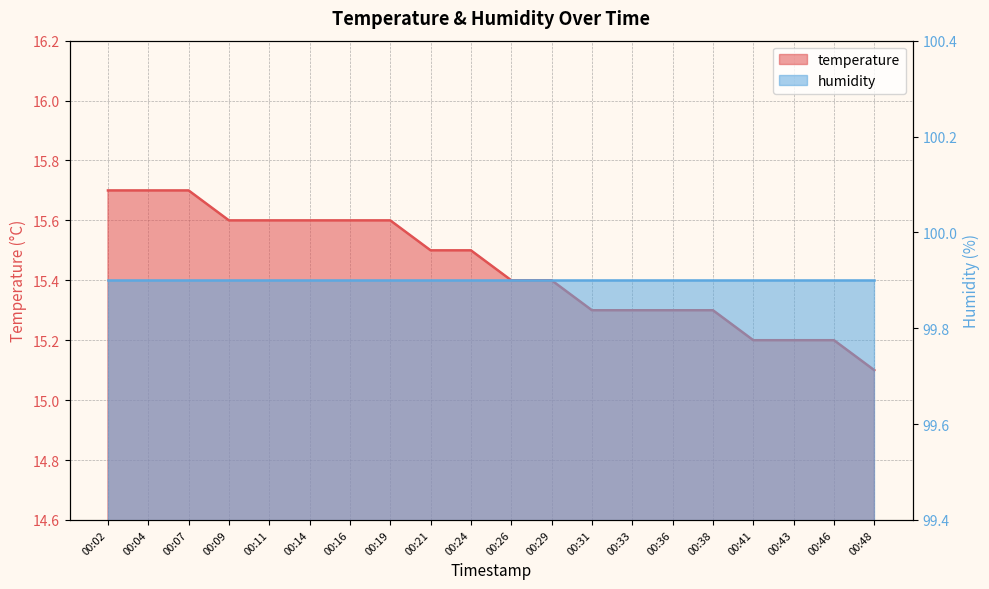

Rank the categories by value from highest to lowest.

00:02, 00:04, 00:07, 00:09, 00:11, 00:14, 00:16, 00:19, 00:21, 00:24, 00:26, 00:29, 00:31, 00:33, 00:36, 00:38, 00:41, 00:43, 00:46, 00:48